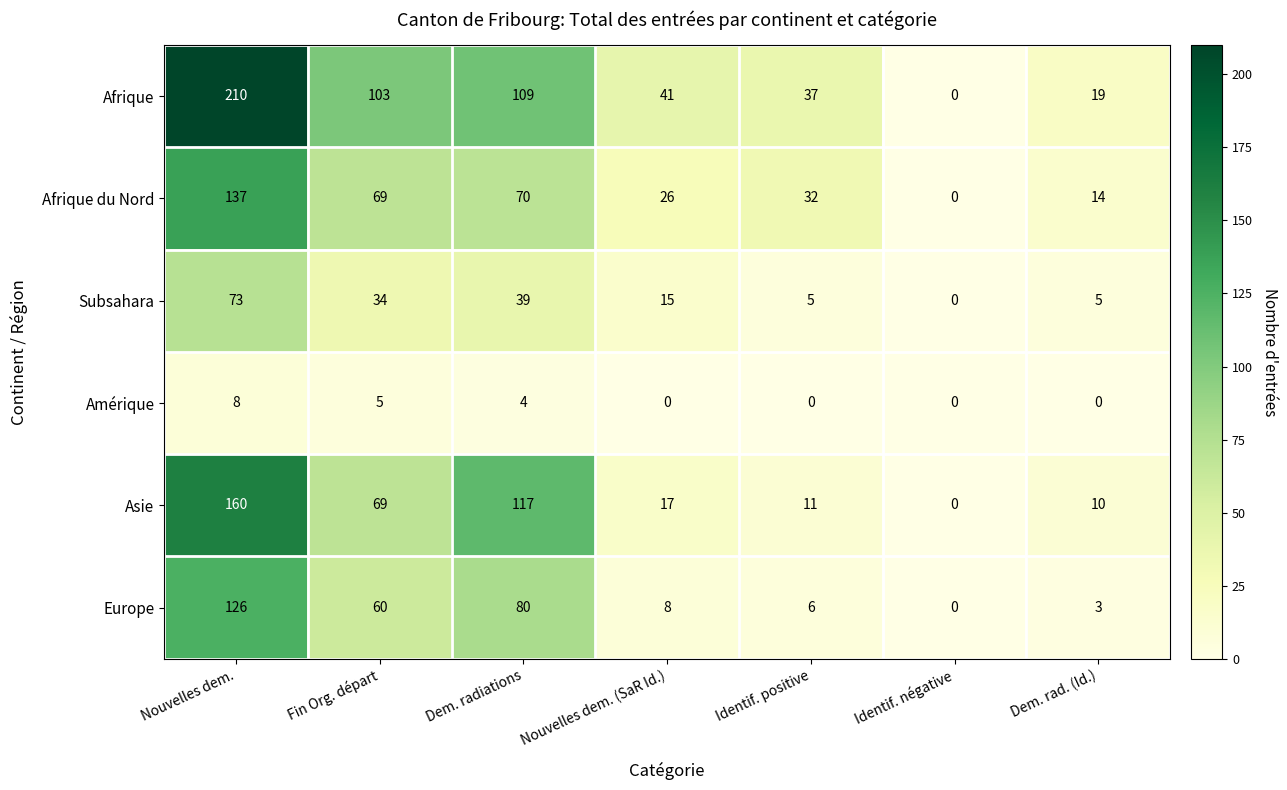

What is the sum of the Amérique values at Identif. positive and Nouvelles dem.?

8